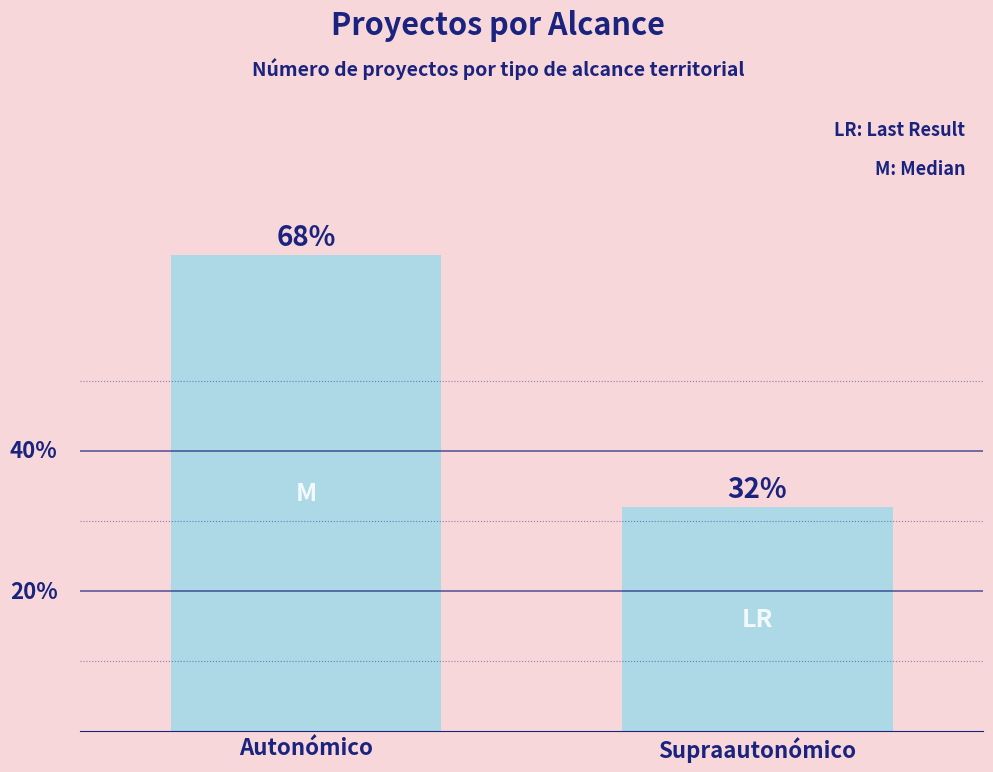

Which has a higher value, Supraautonómico or Autonómico?

Autonómico